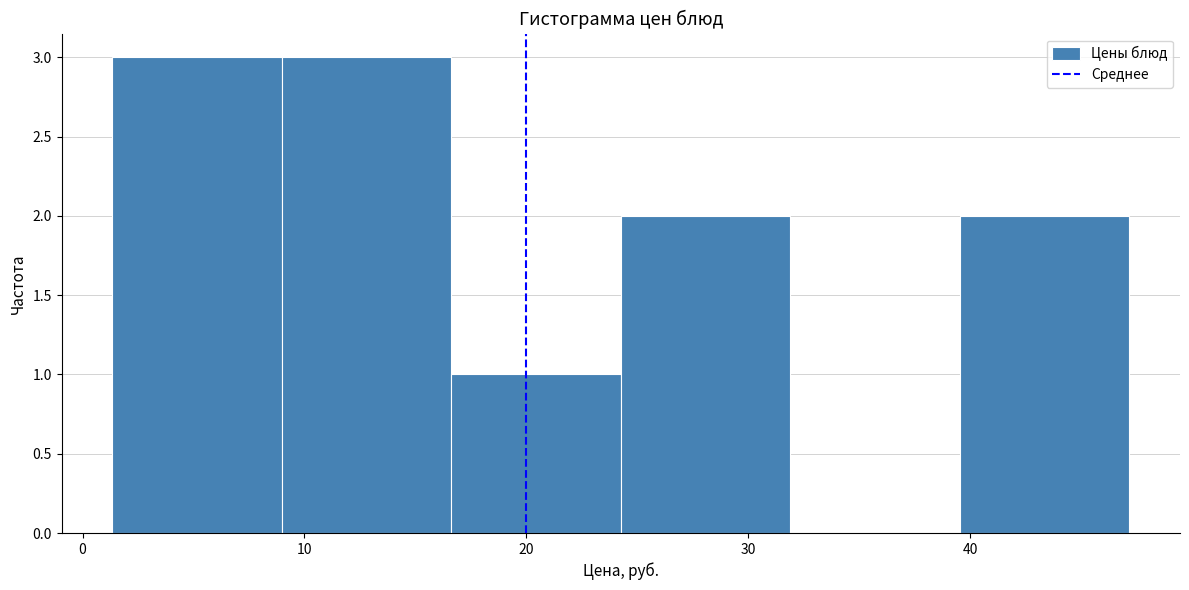

Reading left to right, list every bar in this chart as the range it spans on the x-axis followed by its height. Neither the bar edges nor the heights are printed on the chart, so give them approximately, as read against the axes.

1 to 9: 3
9 to 17: 3
17 to 24: 1
24 to 32: 2
32 to 40: 0
40 to 47: 2